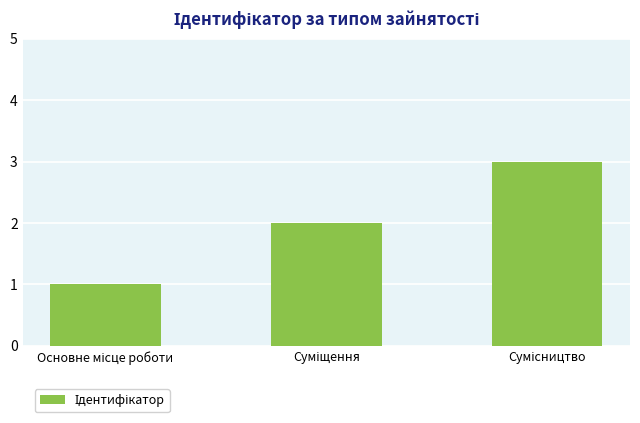

What is the sum of all values?

6